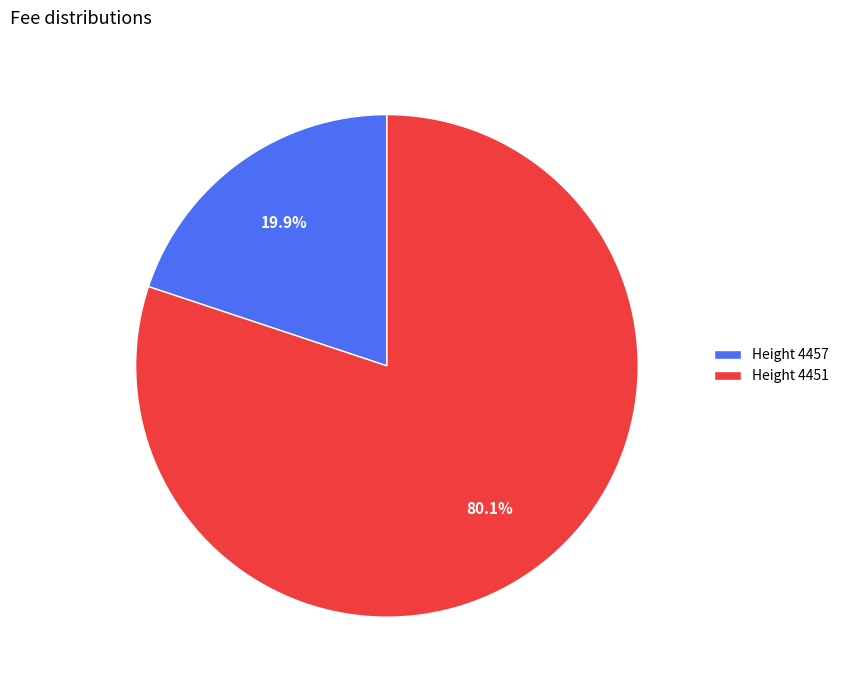

Combined, do Height 4457 and Height 4451 account for over 50%?

Yes